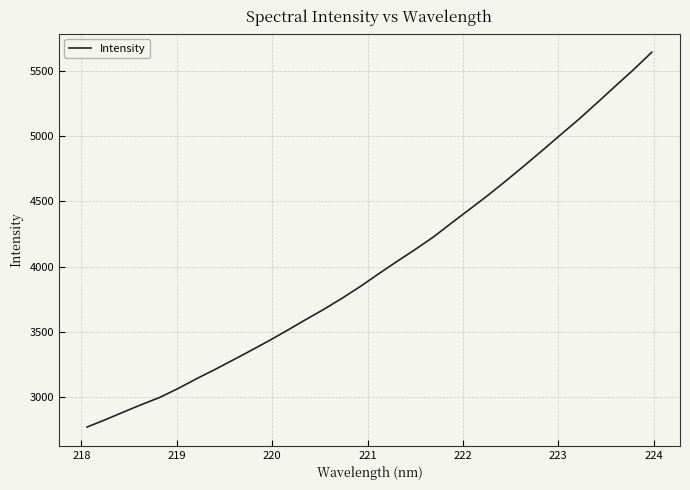

What is the greatest value displayed?

5646.6